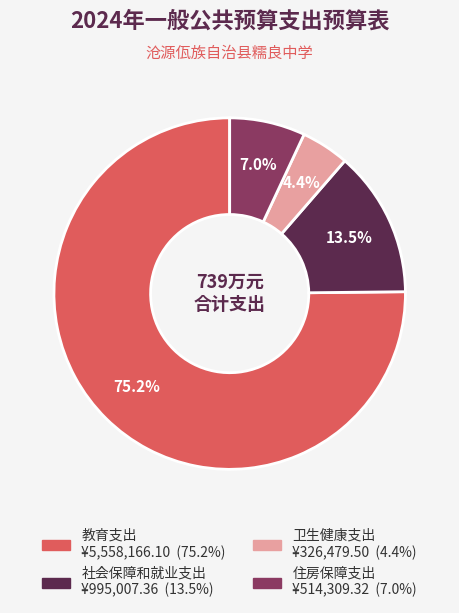

What is the largest slice in the pie chart?

教育支出